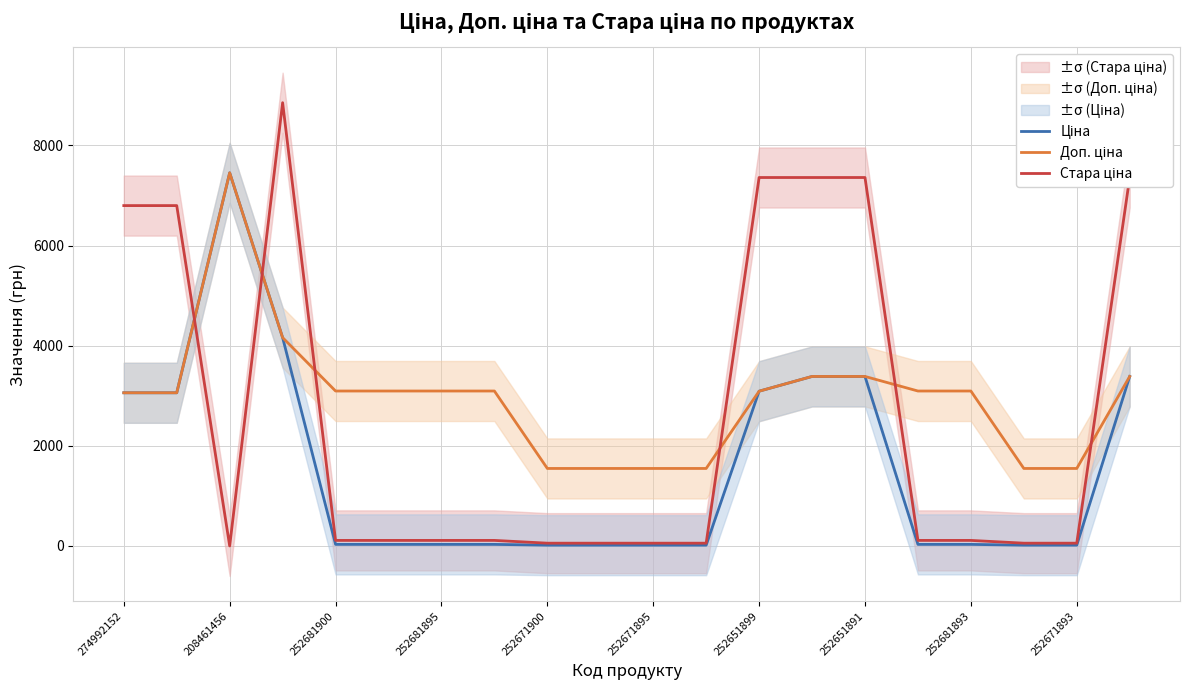

How many values in the Стара ціна series are below 110?

7